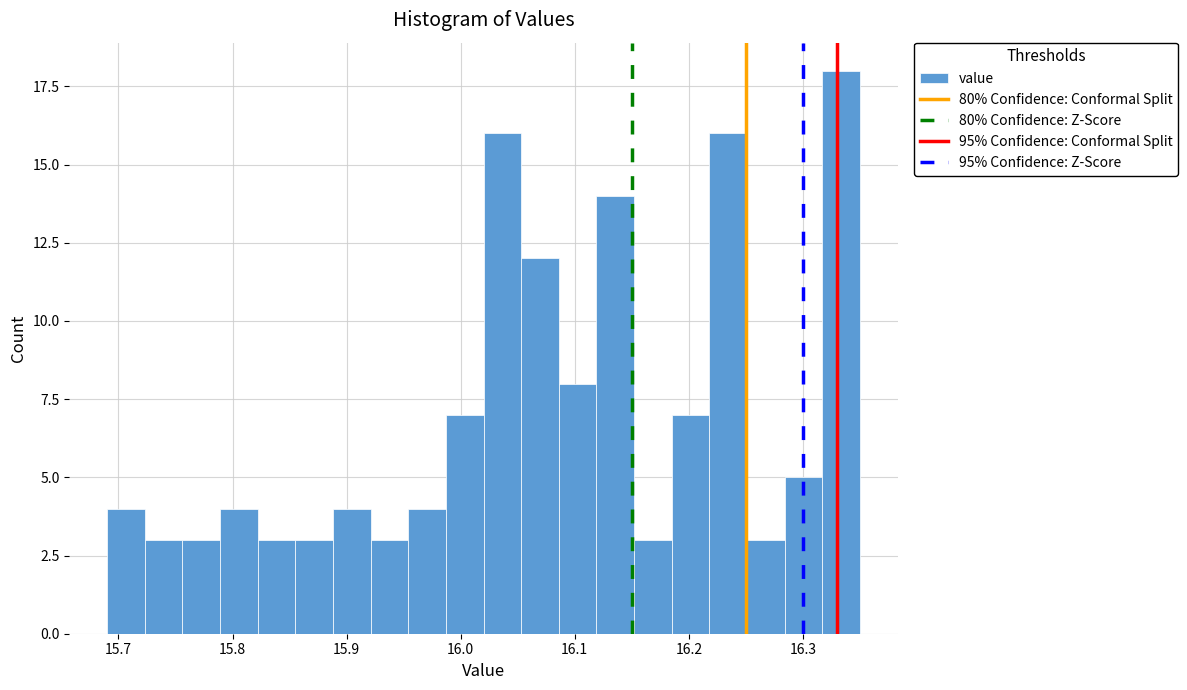

Around what value on the x-axis is the tallest bar? Give the approximate position of its centre, as read against the axis.

16.33